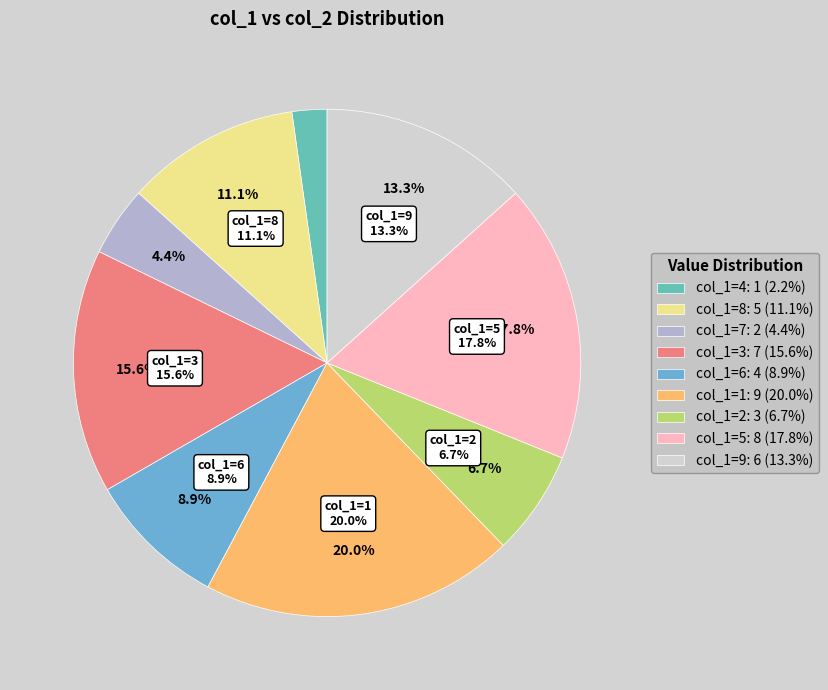

Count the number of slices in the pie.

9